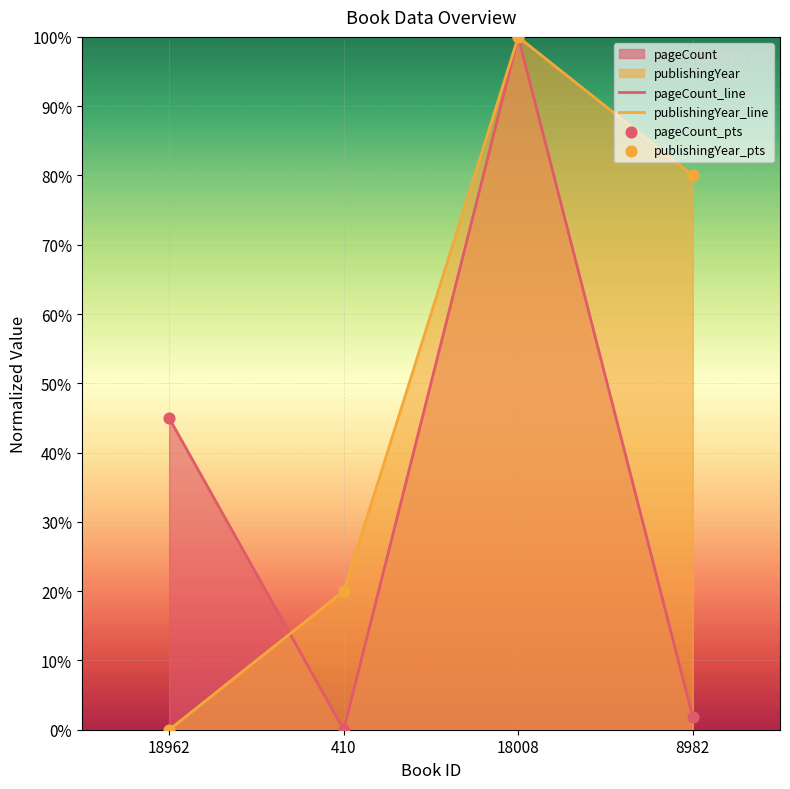

What is the total value across all series at 18008?

200.0